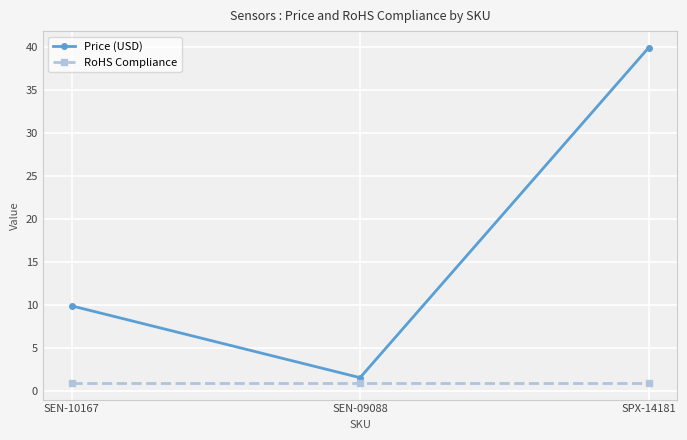

Where does the Price (USD) series first go above 9?

SEN-10167